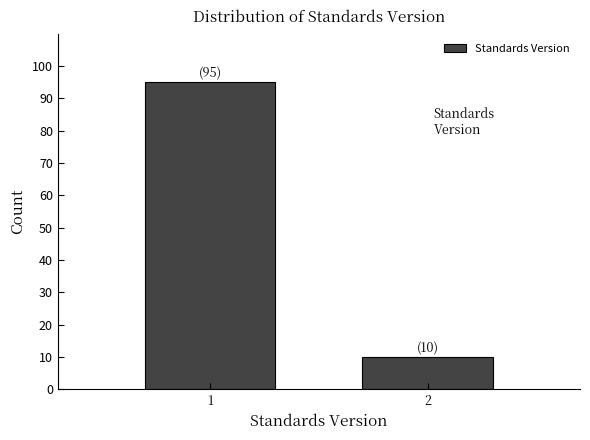

Reading right to left, list all the values displayed in this chart.

10	95